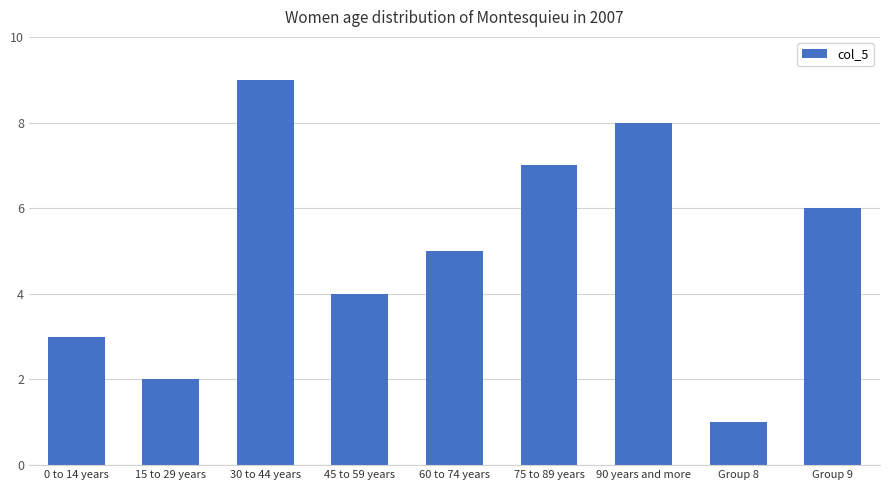

What is the sum of the values at 60 to 74 years and Group 9?

11